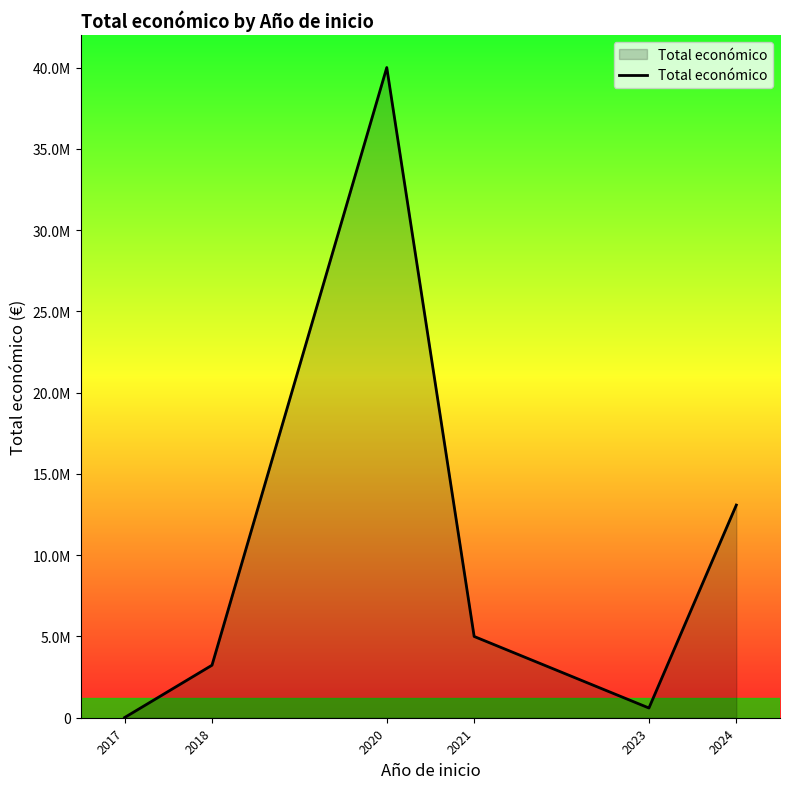

At which category does the chart reach its peak across all series?

2020